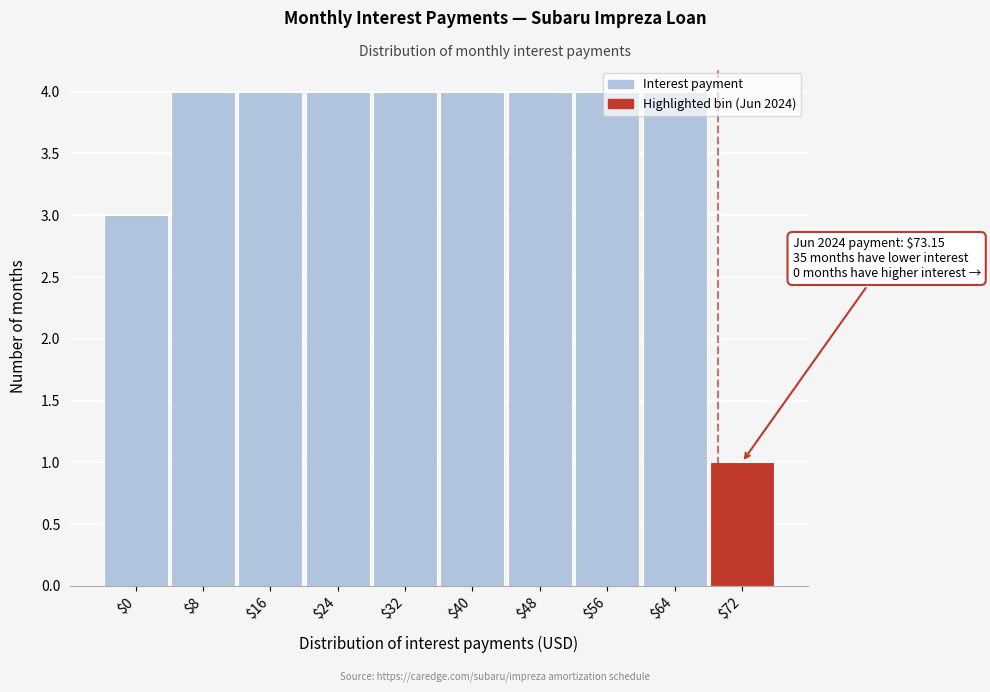

True or false: the data shows 4 at $56.

True